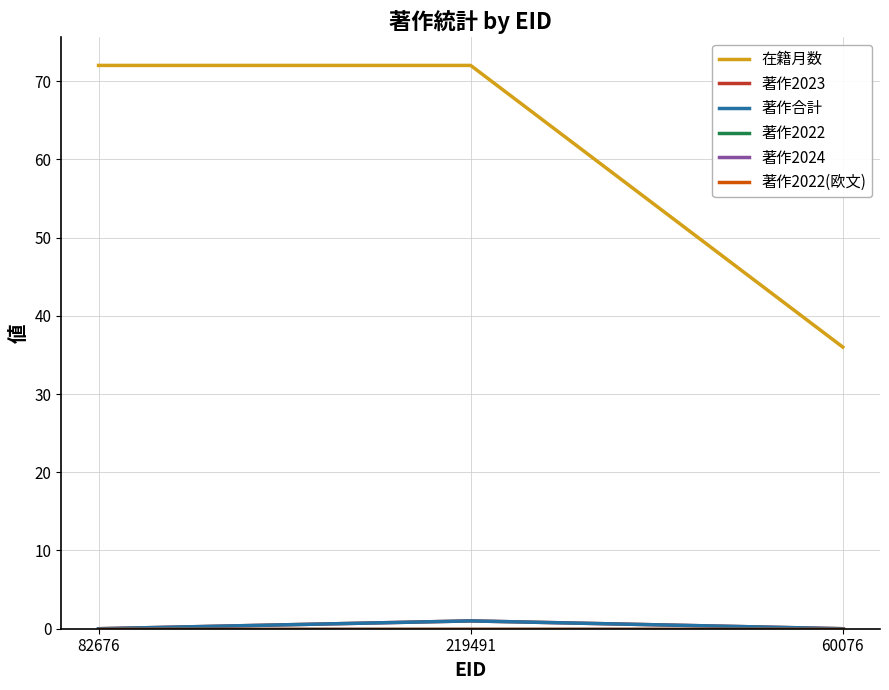

True or false: 著作2023 has a value of 1 at 219491.

True